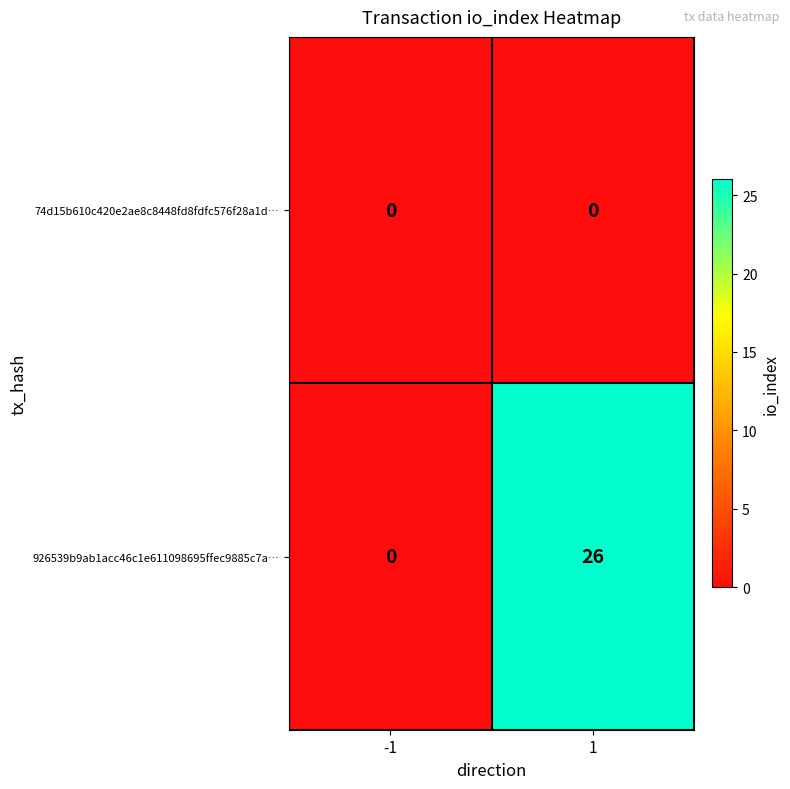

Which series has the widest spread of values?

926539b9ab1acc46c1e611098695ffec9885c7a…